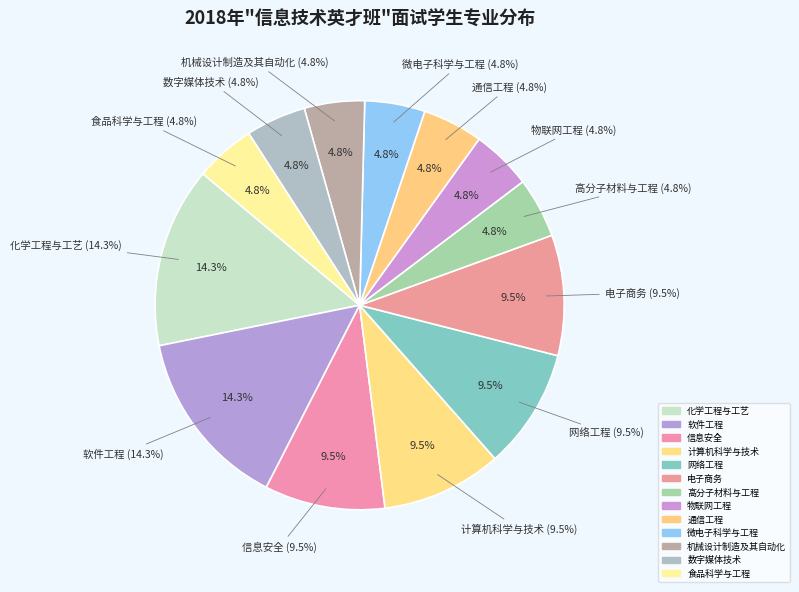

To the nearest percent, what is the combined percentage of 机械设计制造及其自动化 and 通信工程?

10%